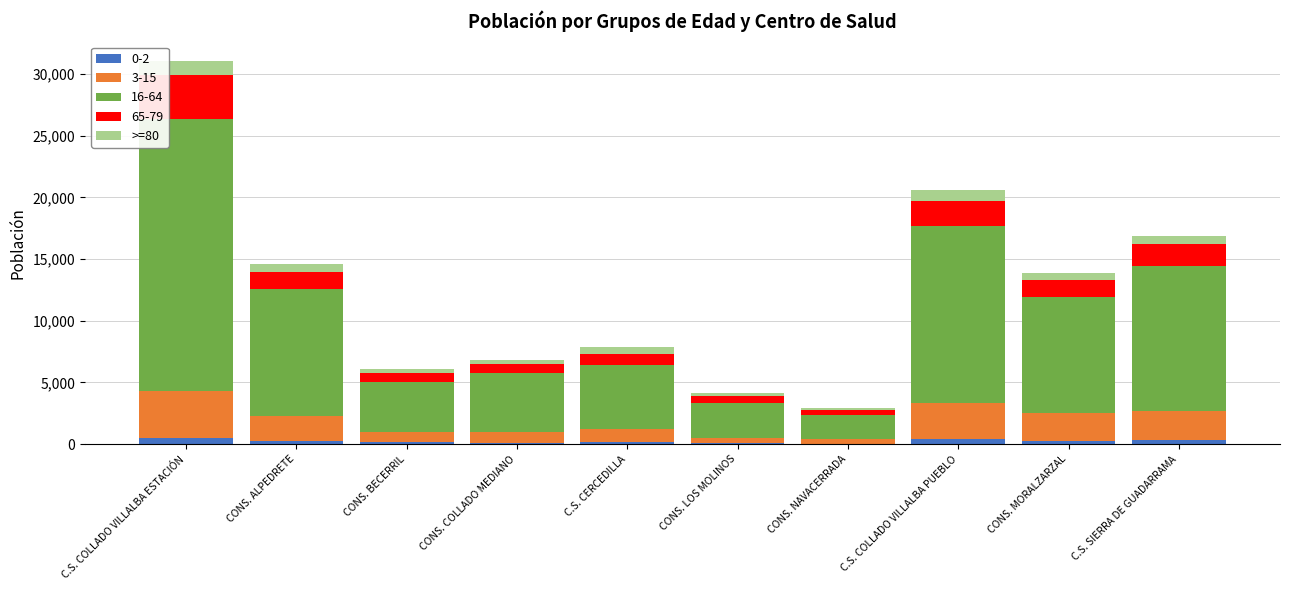

At which category is the sum across all series the highest?

C.S. COLLADO VILLALBA ESTACIÓN